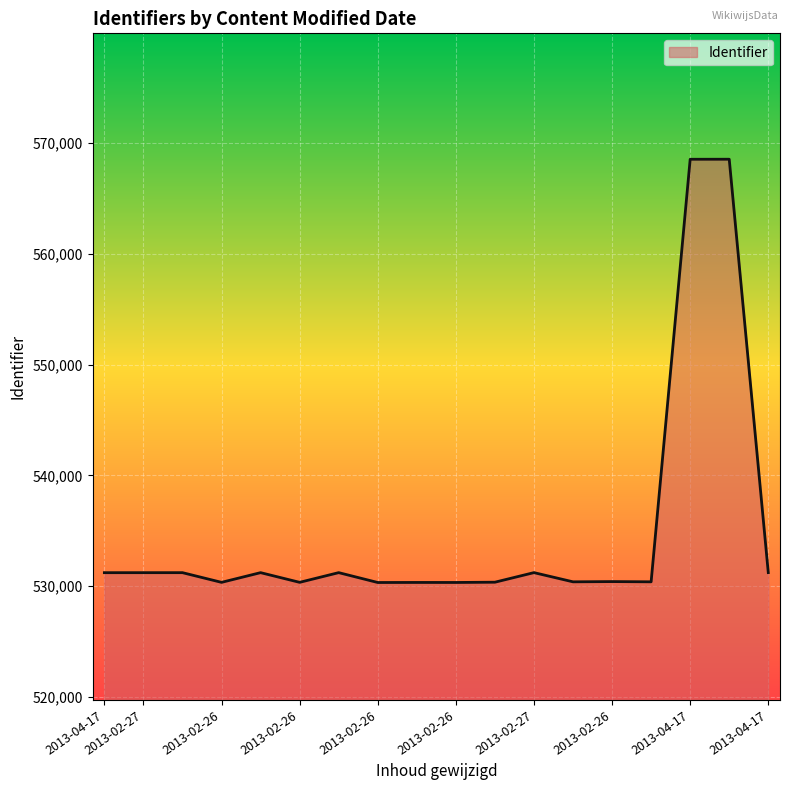

What is the maximum value shown in the chart?

568550